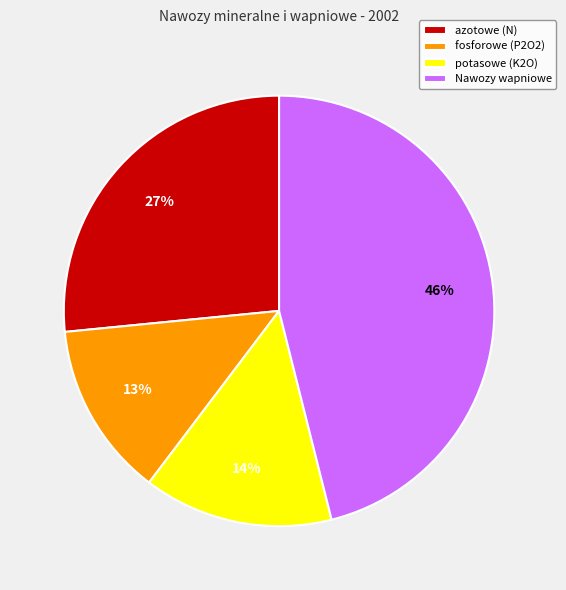

Is there a majority slice in this chart?

No